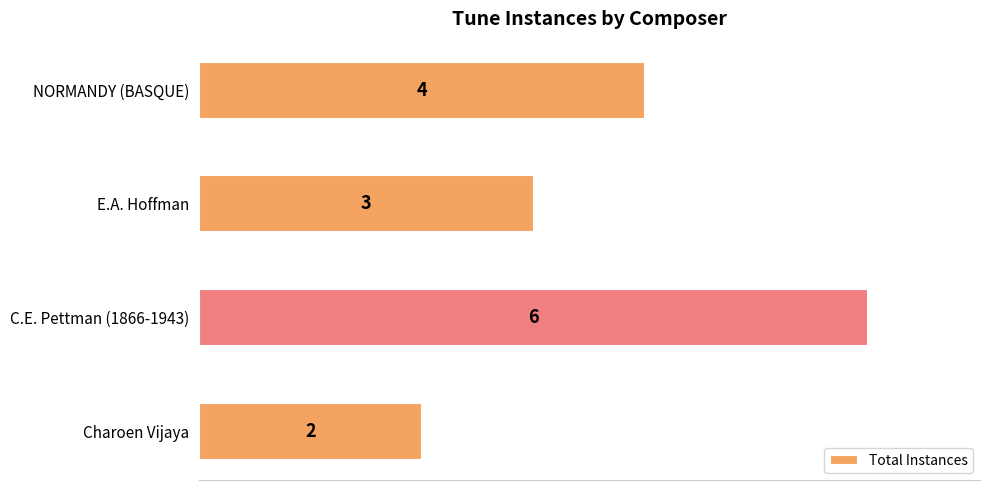

The value at C.E. Pettman (1866-1943) is 6. True or false?

True